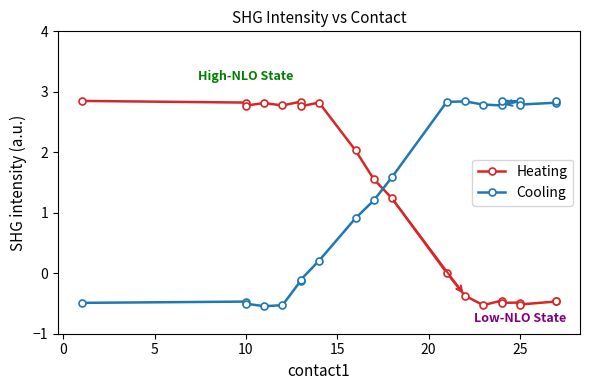

True or false: Heating has more than 2 points higher than both neighbors.

True